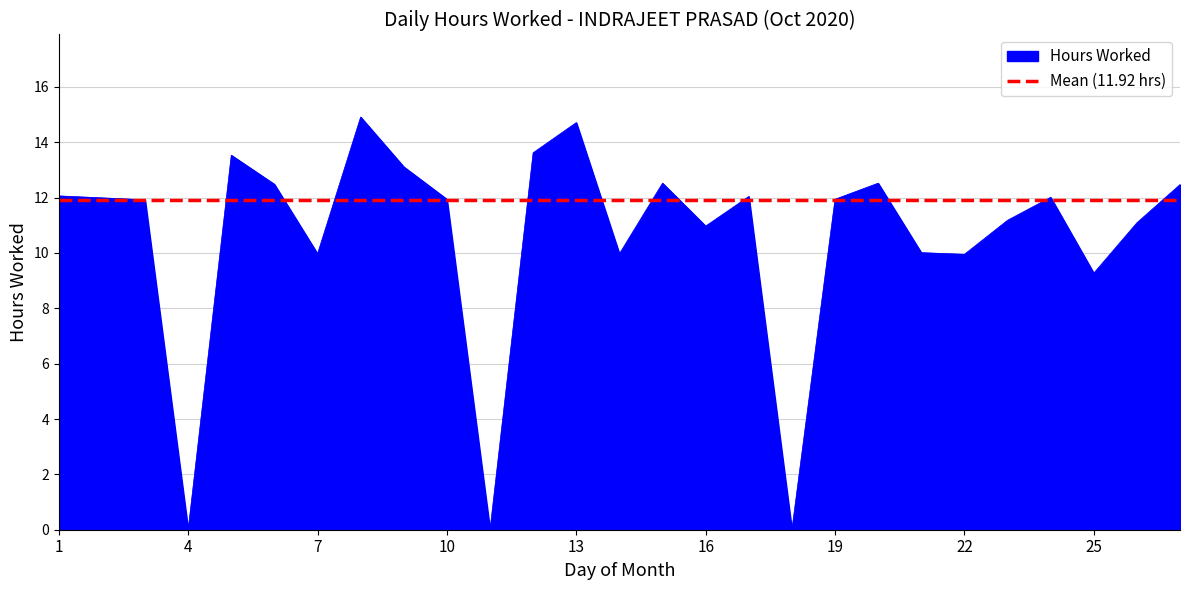

What is the sum of the values at 27 and 2?

24.5